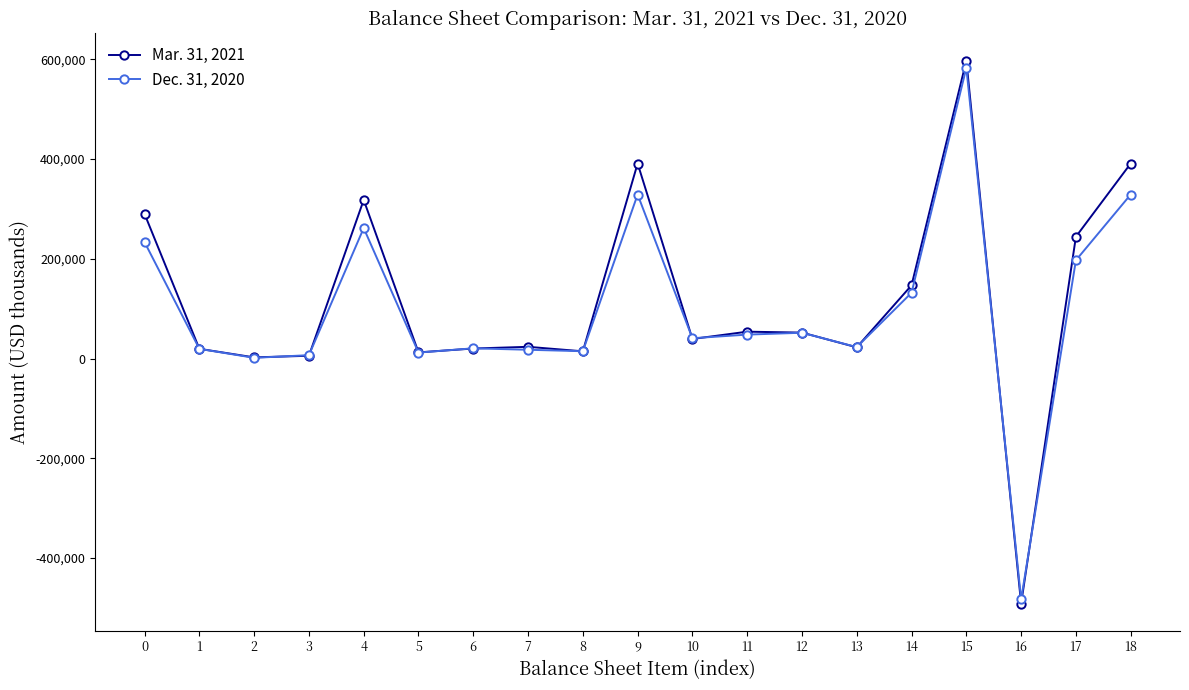

How many data points does each series have?

19